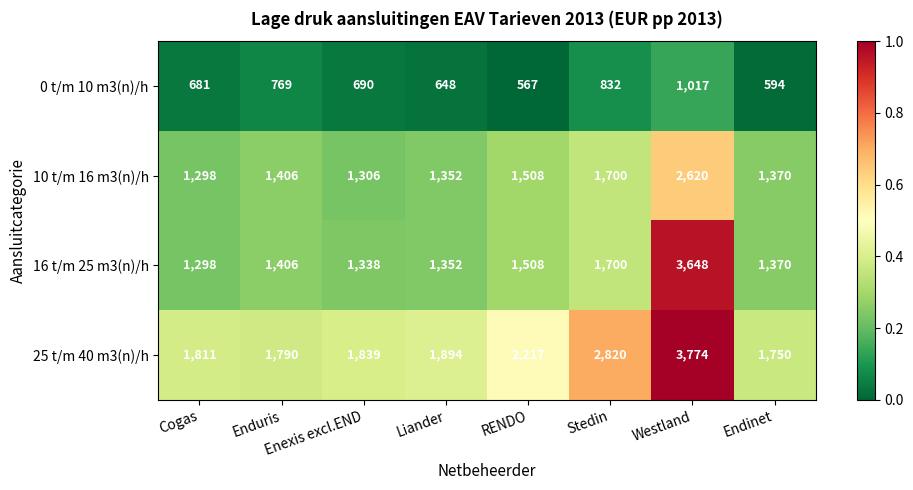

What is the difference between the 10 t/m 16 m3(n)/h values at Endinet and Liander?

18